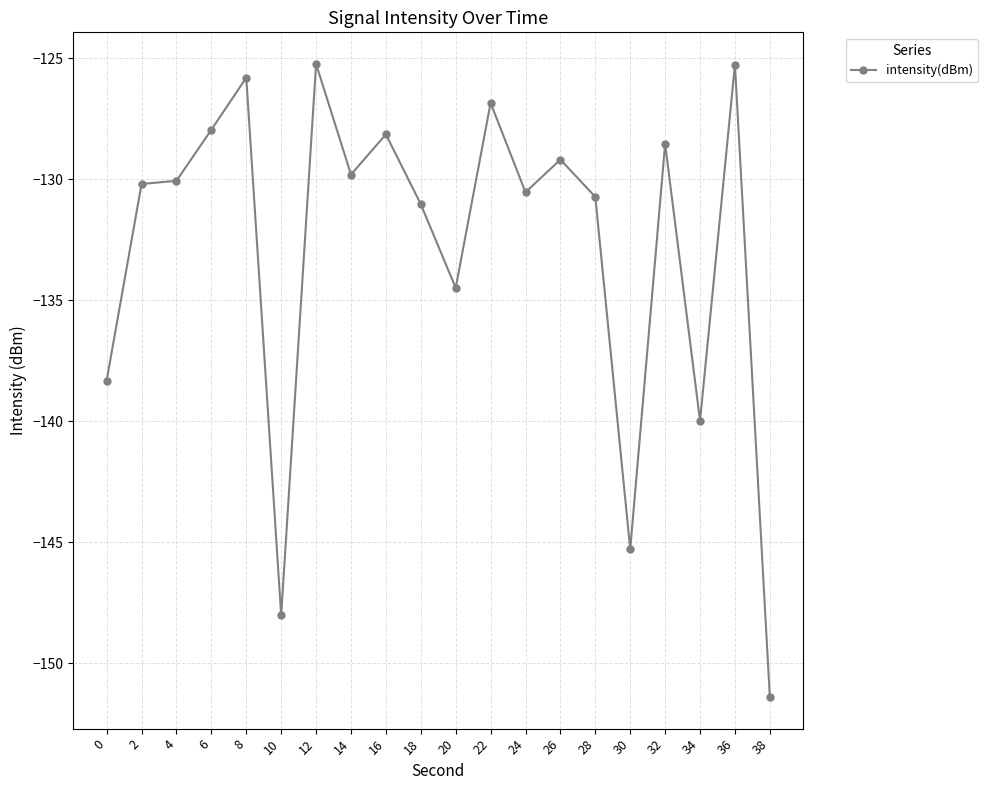

Which label corresponds to the smallest value in the chart?

38